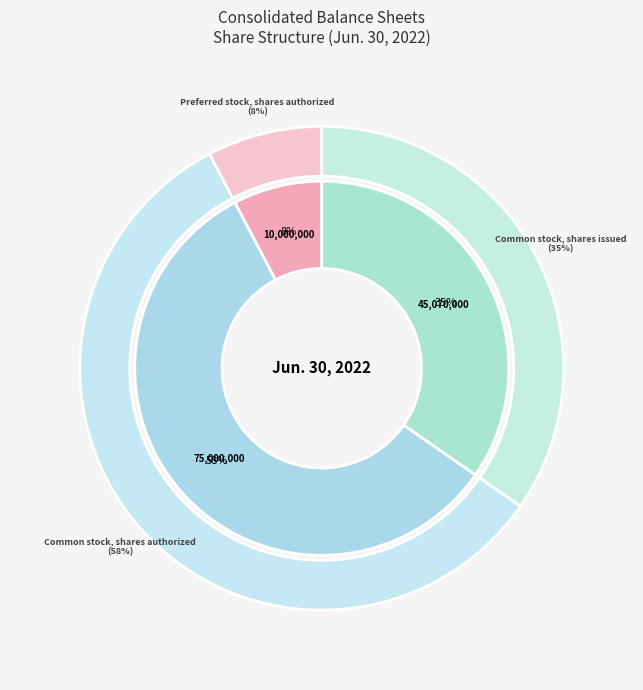

Which has a higher value, Preferred stock, shares authorized or Common stock, shares issued?

Common stock, shares issued